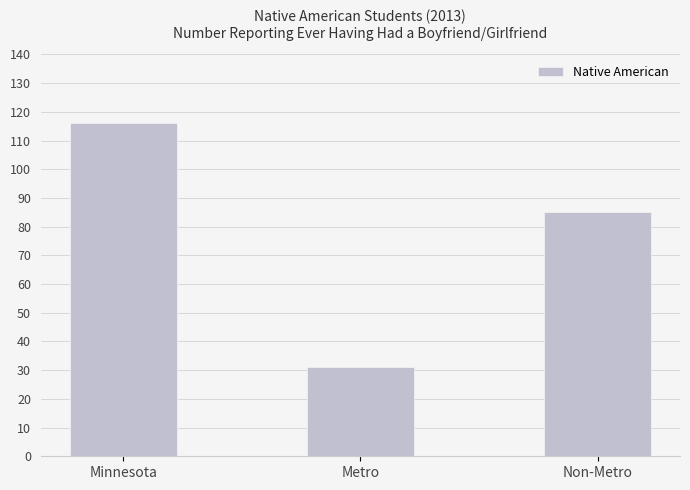

What is the sum of all values?

232